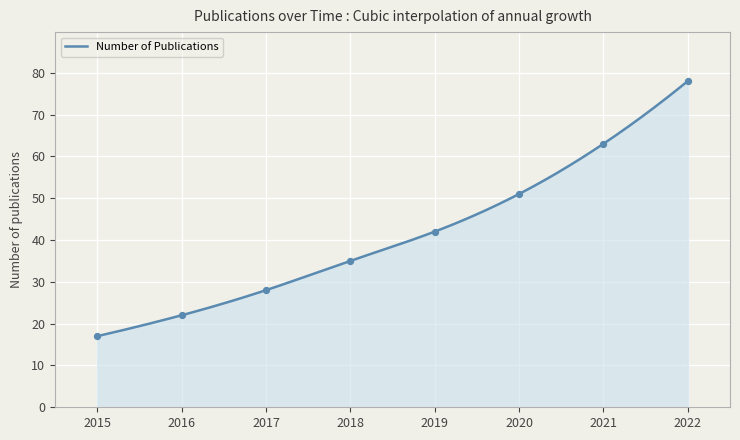

What is the minimum value shown in the chart?

17.0